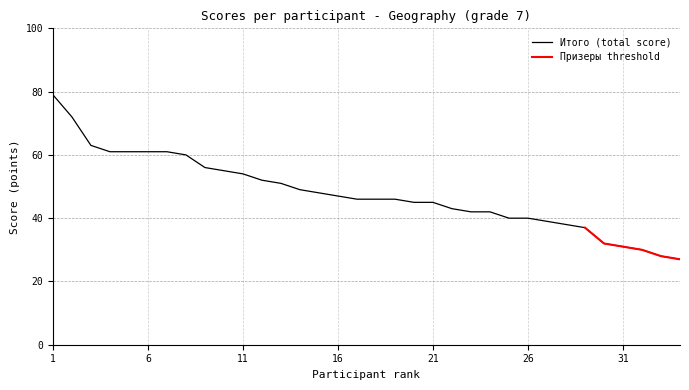

True or false: there are more than 0 points higher than both neighbors.

False